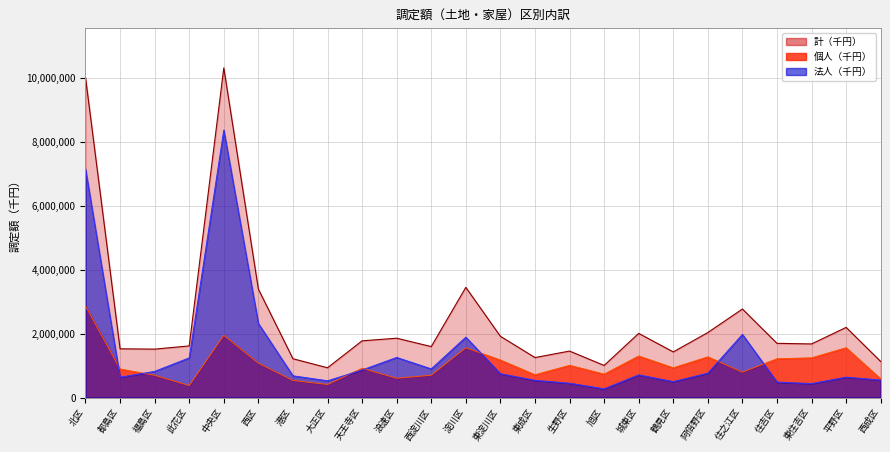

What is the minimum value for 計（千円）?

932107